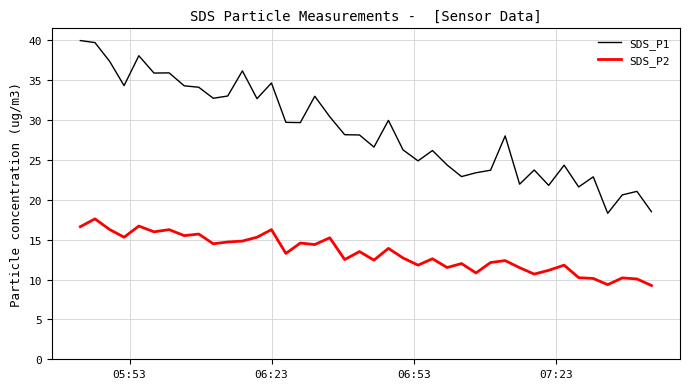

True or false: SDS_P1 and SDS_P2 cross at least once.

False